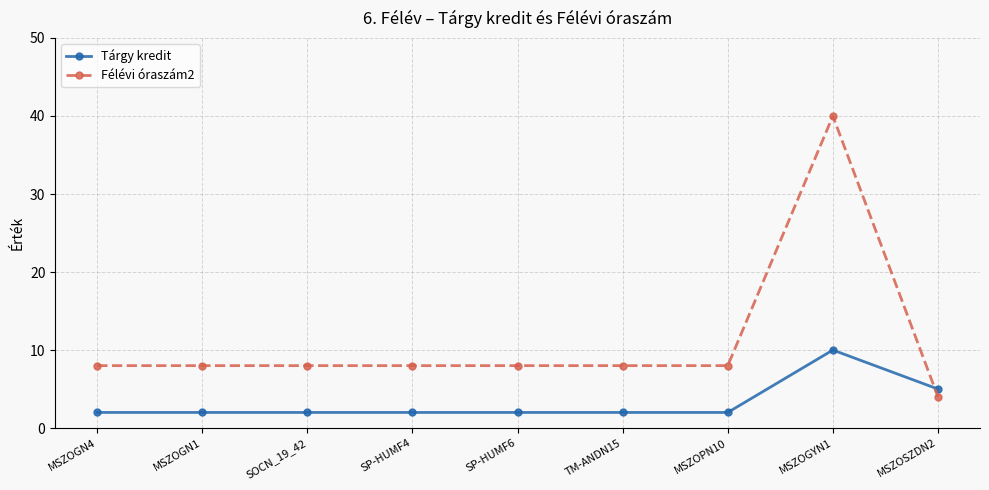

At which label does Félévi óraszám2 reach its peak?

MSZOGYN1